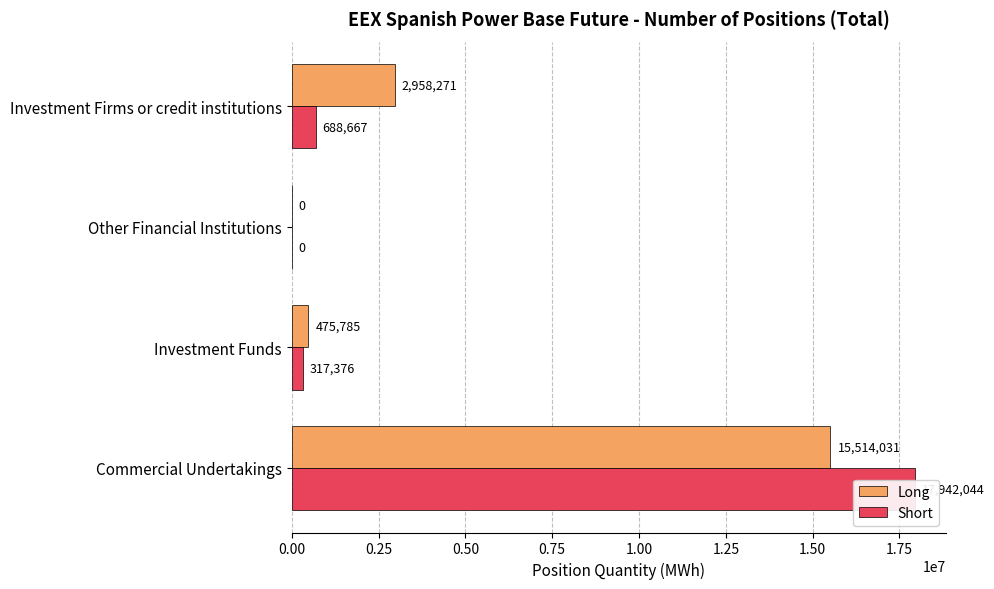

How many series are shown in this chart?

2